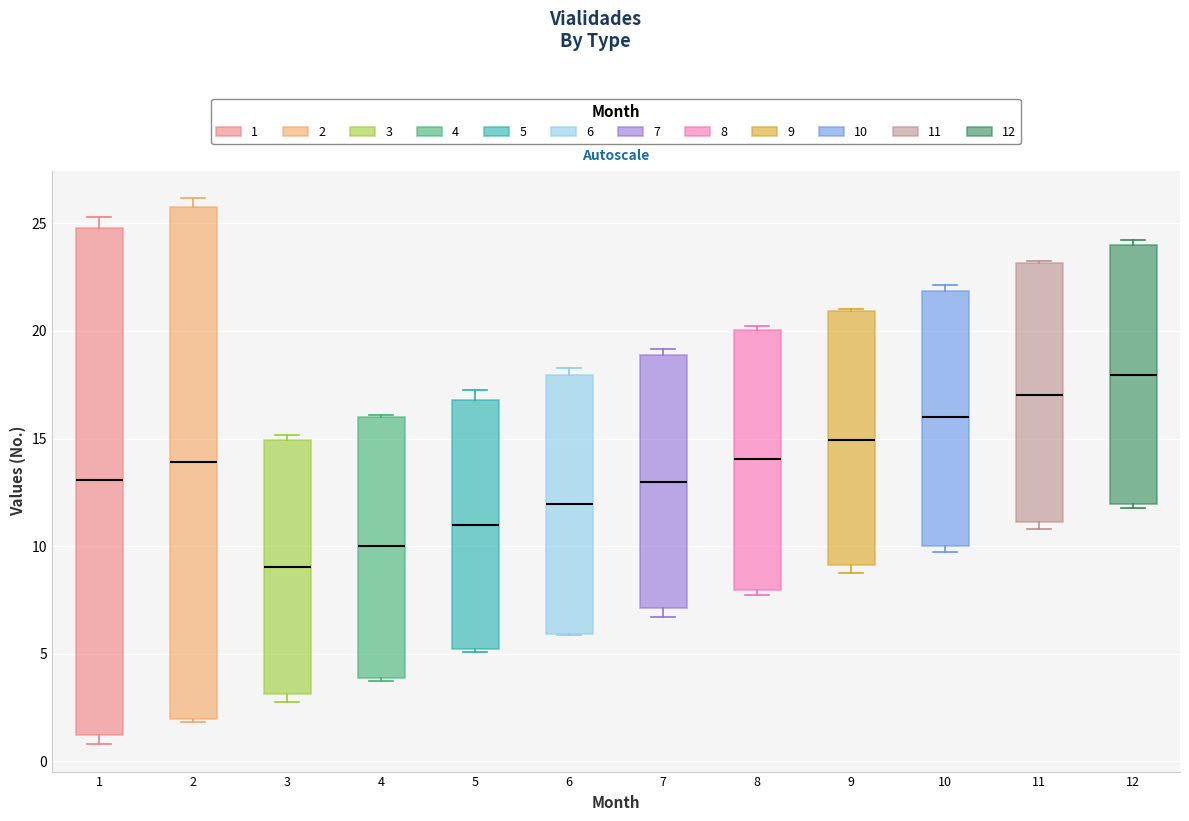

Where is the lower edge of the box at x = 11 on the y-axis? The values are not printed on the chart, so give them approximately, as read against the axis.

11.0